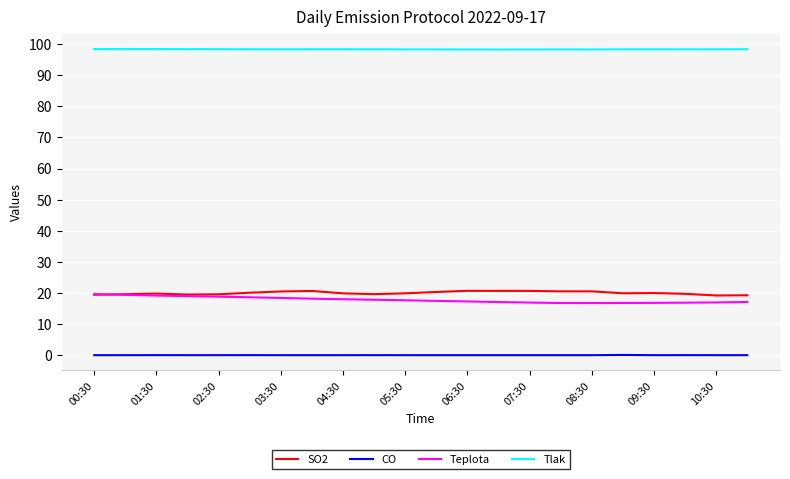

True or false: Tlak and Teplota cross at least once.

False